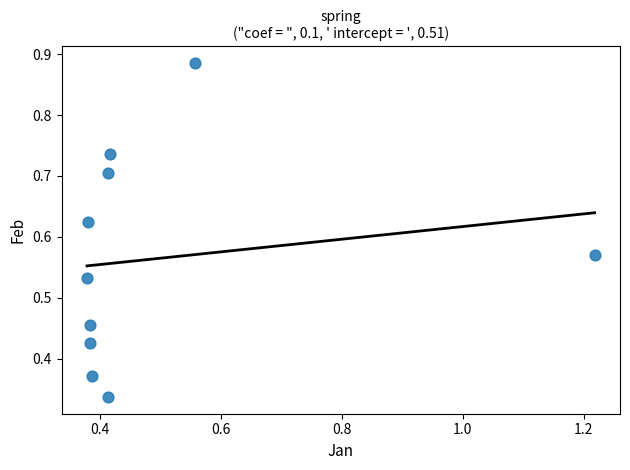

What is the range of X values (max minus min)?

0.8